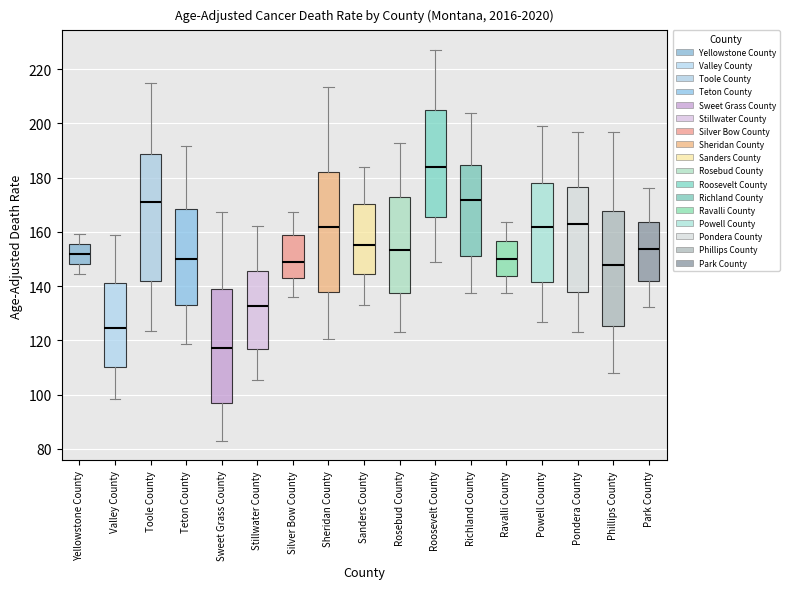

Reading left to right, transcribe this box plot: for each box, give where its median line is, the range the box spans, and where its two whiskers end, as read against the y-axis. The values are not printed on the chart, so give them approximately, as read against the axis.

Yellowstone County: median 152, box 148 to 156, whiskers 144 to 160
Valley County: median 124, box 110 to 142, whiskers 98 to 158
Toole County: median 172, box 142 to 188, whiskers 124 to 214
Teton County: median 150, box 132 to 168, whiskers 118 to 192
Sweet Grass County: median 118, box 98 to 140, whiskers 82 to 168
Stillwater County: median 132, box 118 to 146, whiskers 106 to 162
Silver Bow County: median 148, box 142 to 158, whiskers 136 to 168
Sheridan County: median 162, box 138 to 182, whiskers 120 to 214
Sanders County: median 156, box 144 to 170, whiskers 134 to 184
Rosebud County: median 154, box 138 to 172, whiskers 122 to 192
Roosevelt County: median 184, box 166 to 204, whiskers 148 to 228
Richland County: median 172, box 152 to 184, whiskers 138 to 204
Ravalli County: median 150, box 144 to 156, whiskers 138 to 164
Powell County: median 162, box 142 to 178, whiskers 126 to 200
Pondera County: median 162, box 138 to 176, whiskers 122 to 196
Phillips County: median 148, box 126 to 168, whiskers 108 to 196
Park County: median 154, box 142 to 164, whiskers 132 to 176